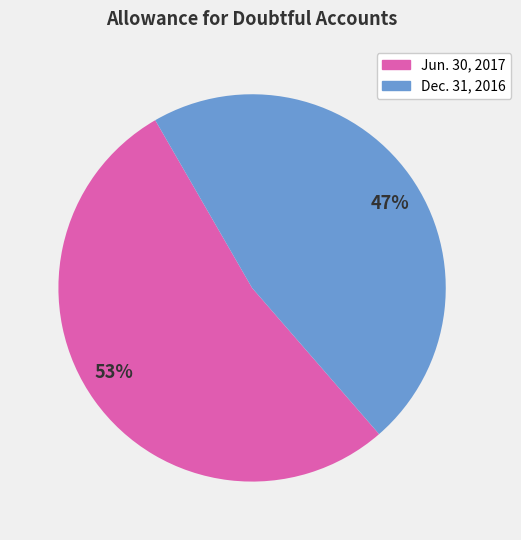

Which slice is the largest?

Jun. 30, 2017